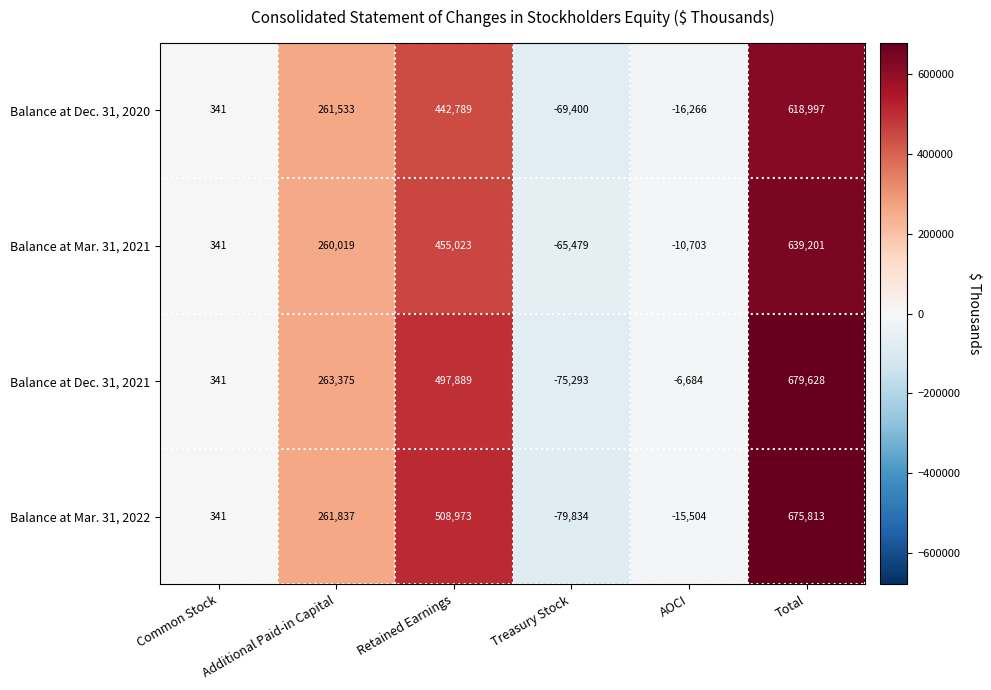

What is the approximate value of Balance at Dec. 31, 2021 at Additional Paid-in Capital, to the nearest 10?

263380